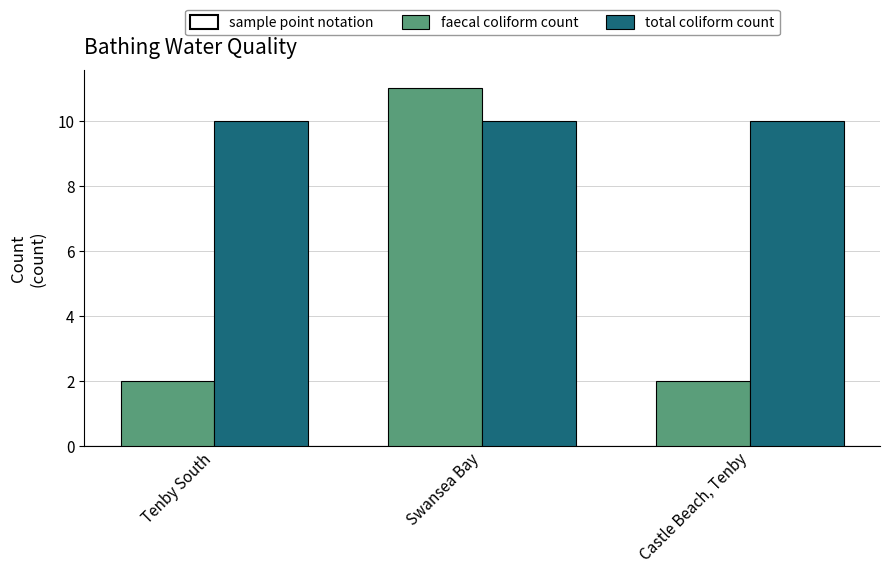

How many bars are there in each group?

2